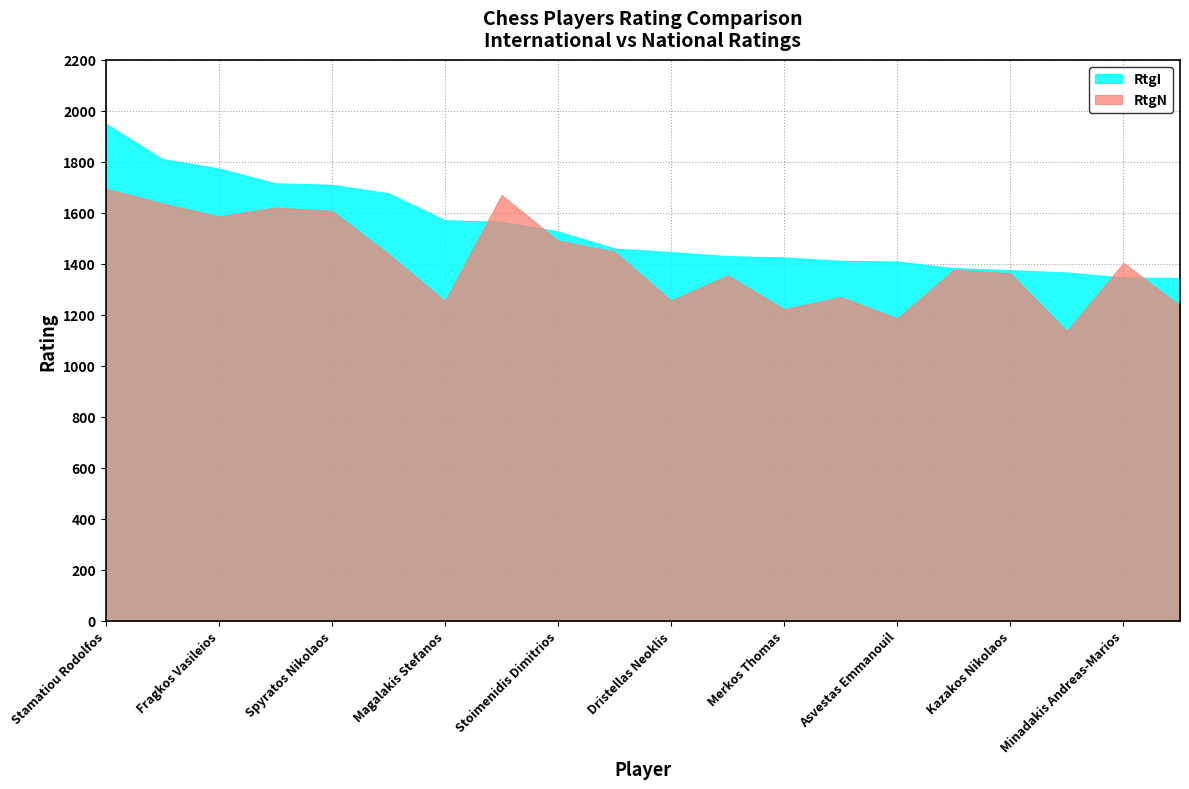

How many data points in RtgN are less than 1404?

10